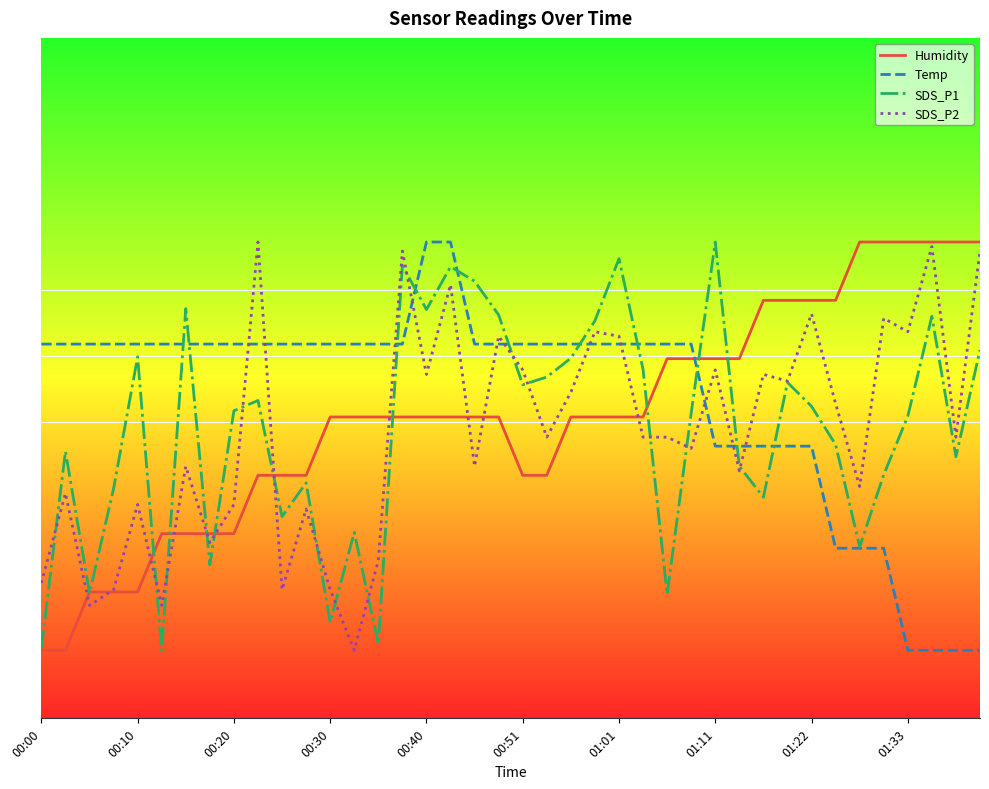

How many times do SDS_P1 and SDS_P2 cross each other?

16